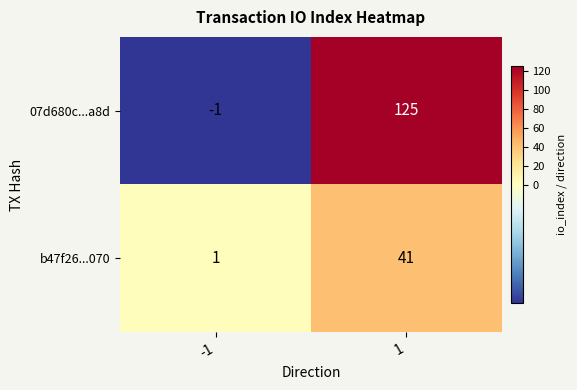

At how many categories does at least one series exceed 115?

1